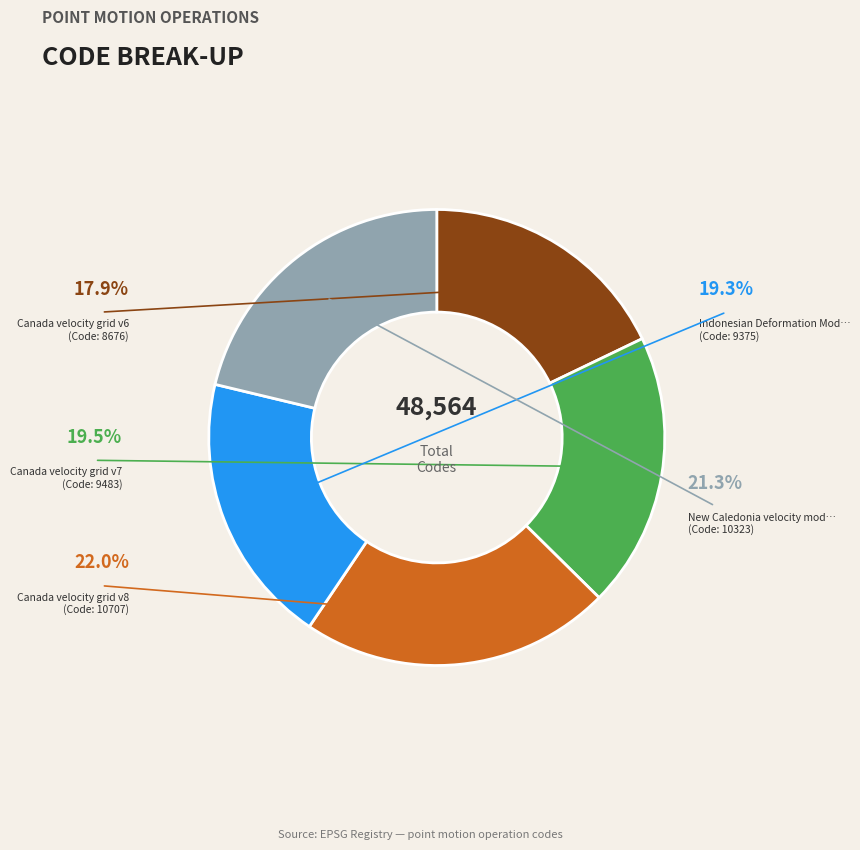

The New Caledonia velocity model 2015 slice represents 21% of the pie. True or false?

True